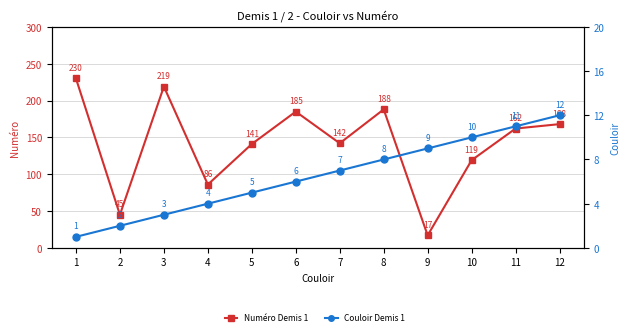

Which series changed the most between 3 and 4?

Numéro Demis 1